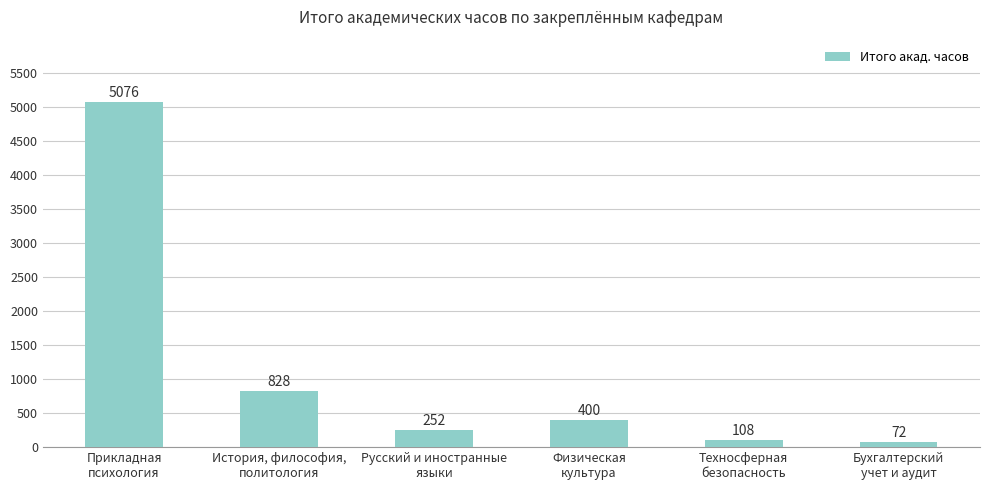

Reading left to right, what are all the values shown in this chart?

5076	828	252	400	108	72